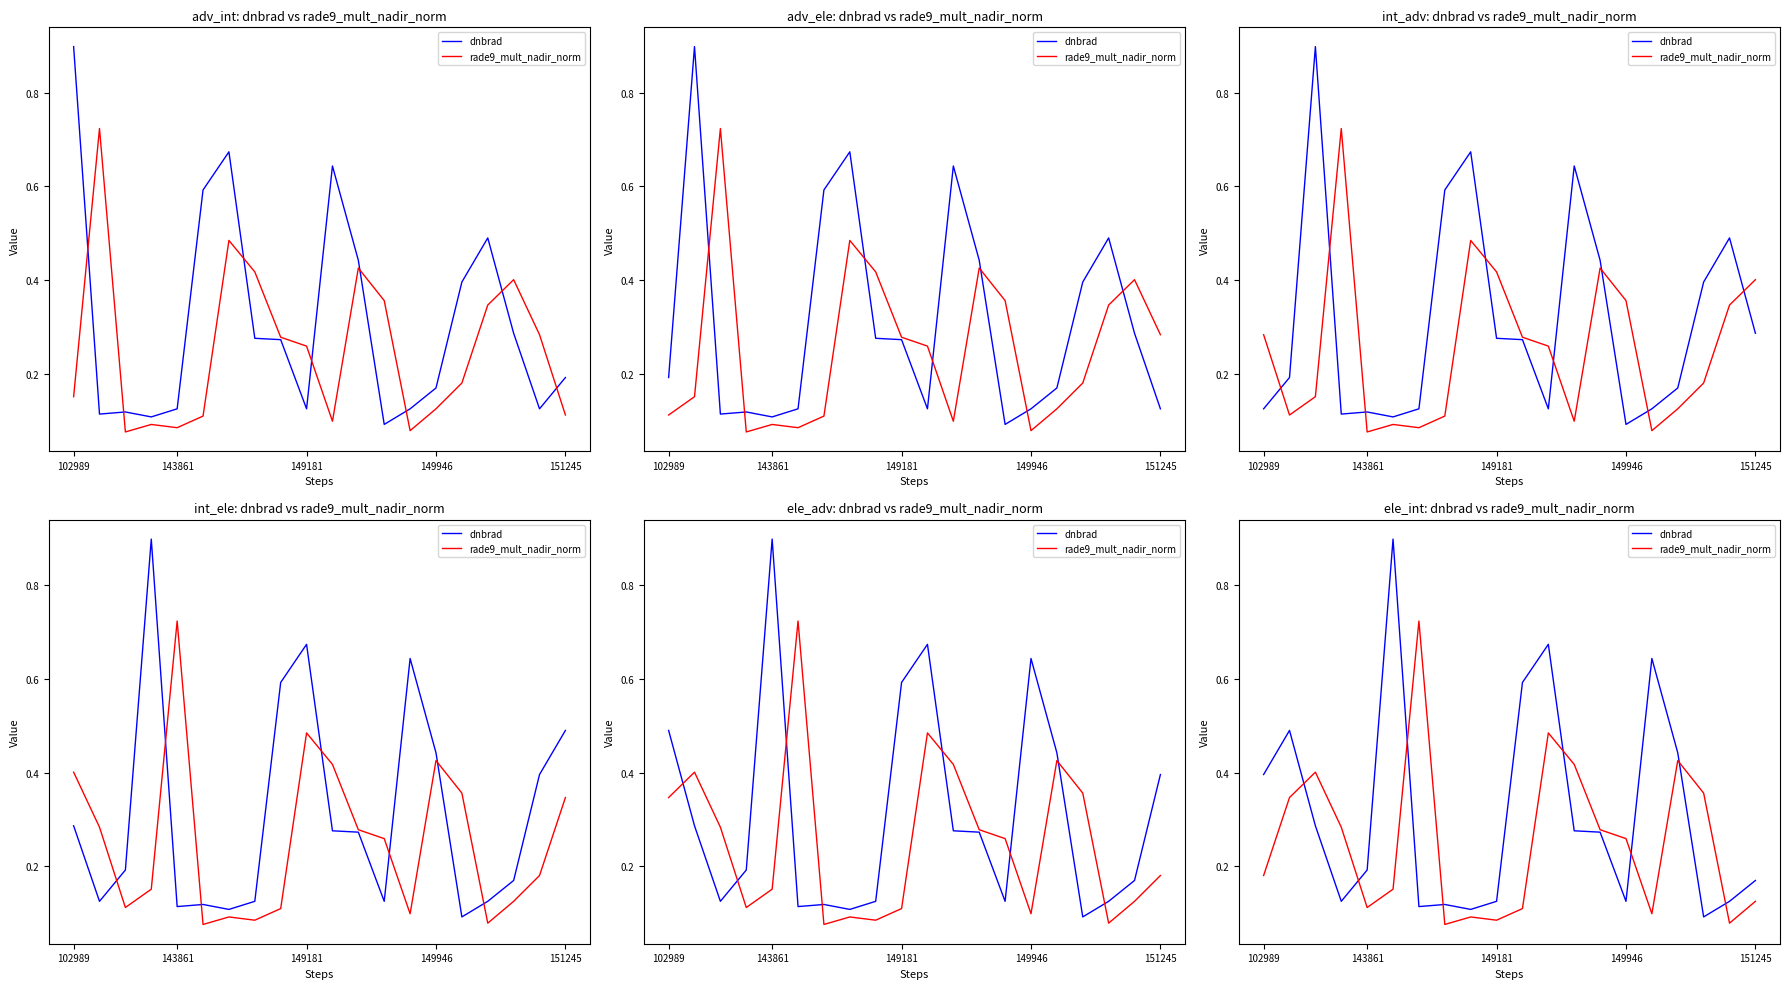

What is the minimum value for rade9_mult_nadir_norm?

0.1